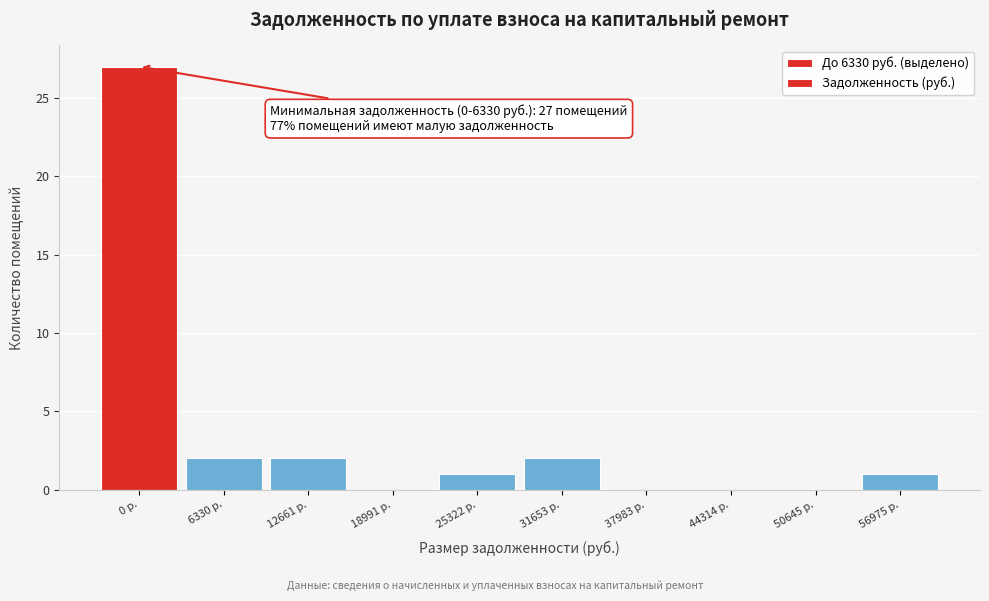

Reading left to right, extract all data points from this chart.

0 р.=27	6330 р.=2	12661 р.=2	18991 р.=0	25322 р.=1	31653 р.=2	37983 р.=0	44314 р.=0	50645 р.=0	56975 р.=1